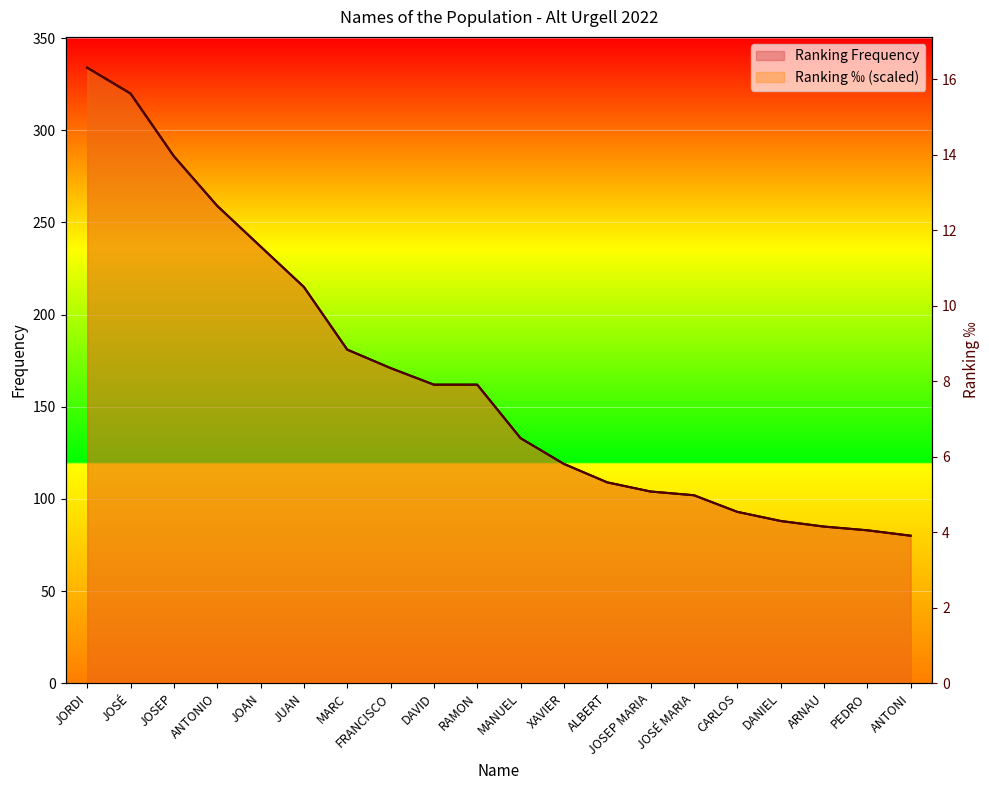

True or false: Ranking Frequency and Ranking ‰ intersect in this chart.

True